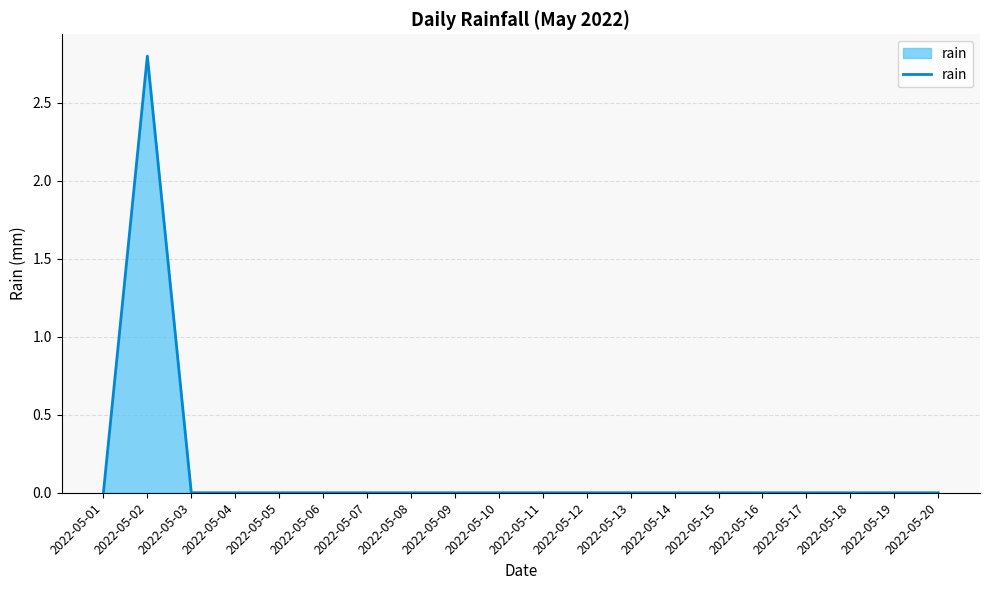

What is the difference between the maximum and minimum values?

2.8